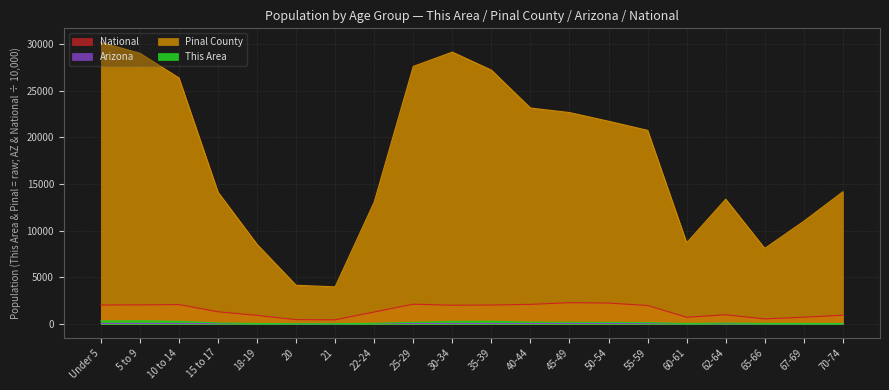

At 10 to 14, list the series in order from largest to smallest.

Pinal County, National, This Area, Arizona